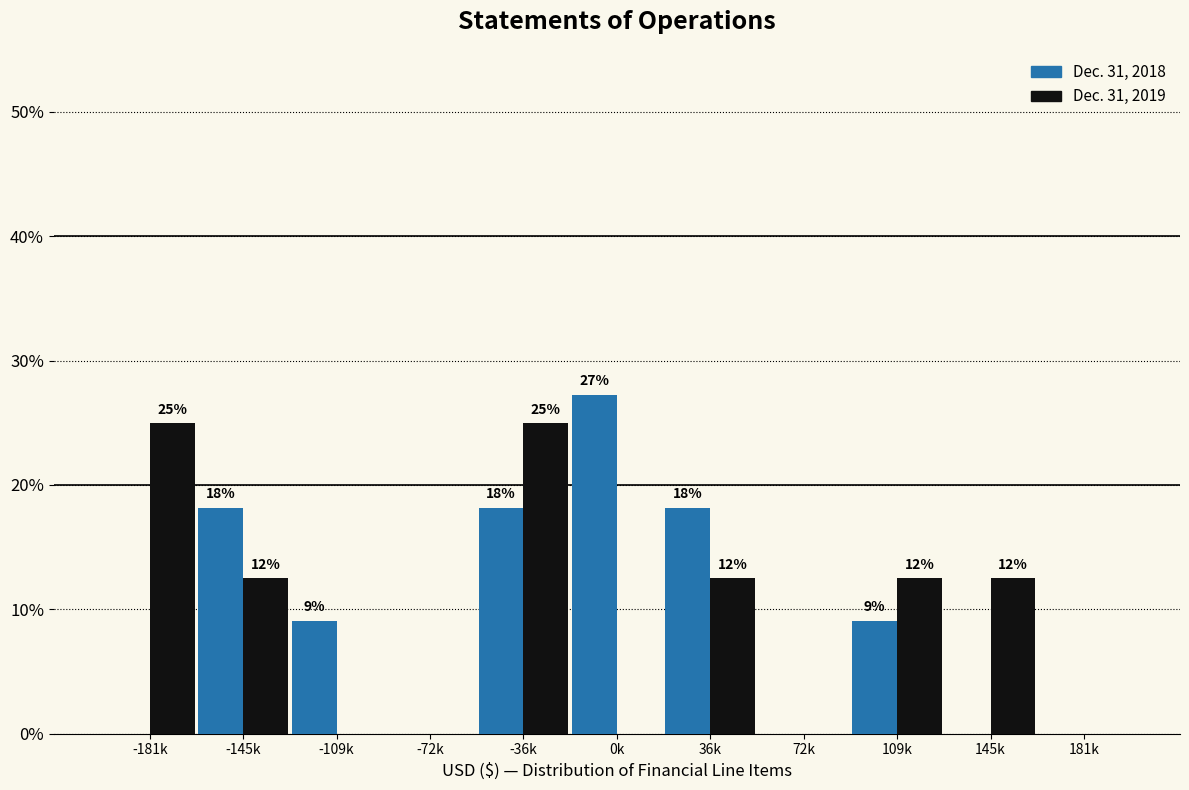

Are the bars horizontal?

No